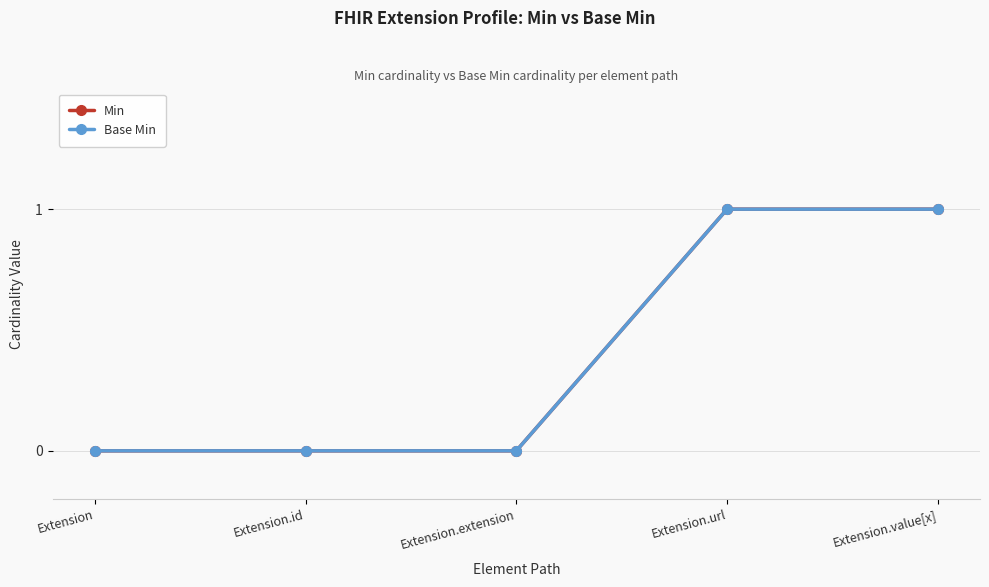

Does the chart have visible grid lines?

Yes